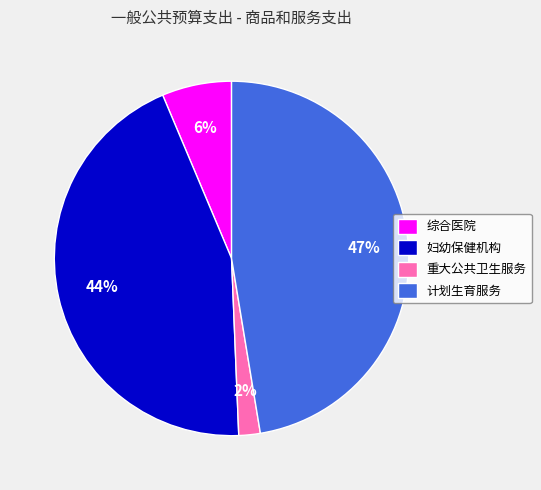

How many slices are in this pie chart?

4